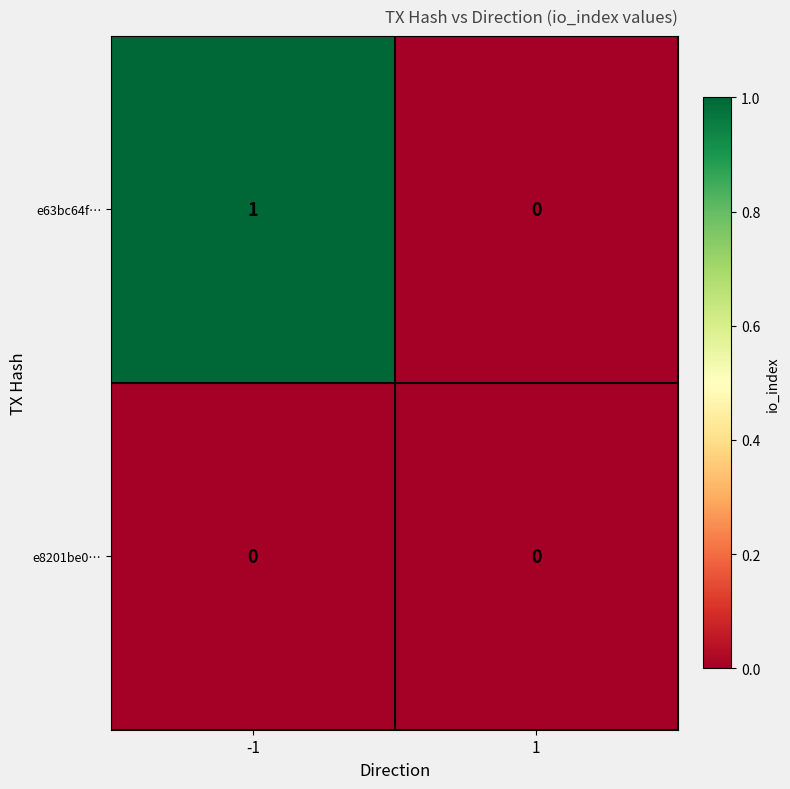

Rank the series at -1 from highest to lowest value.

e63bc64f…, e8201be0…